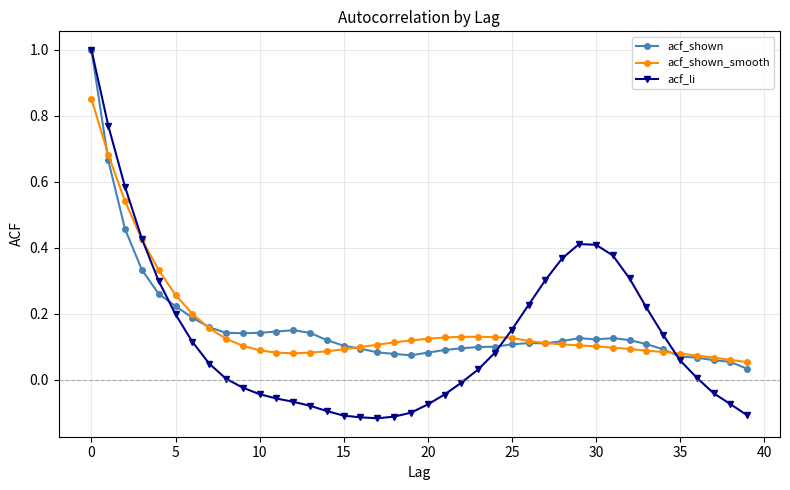

What is the maximum value shown in the chart?

1.0